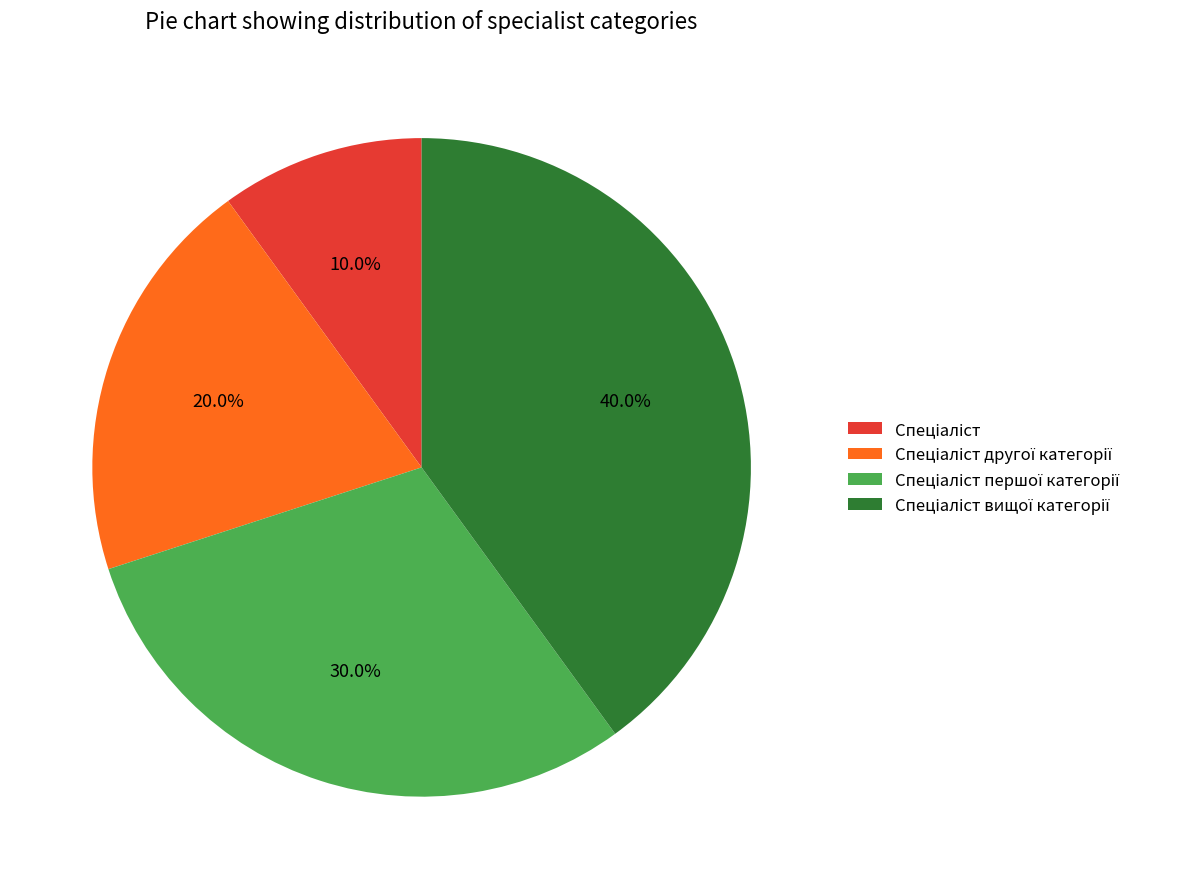

Is there a majority slice in this chart?

No